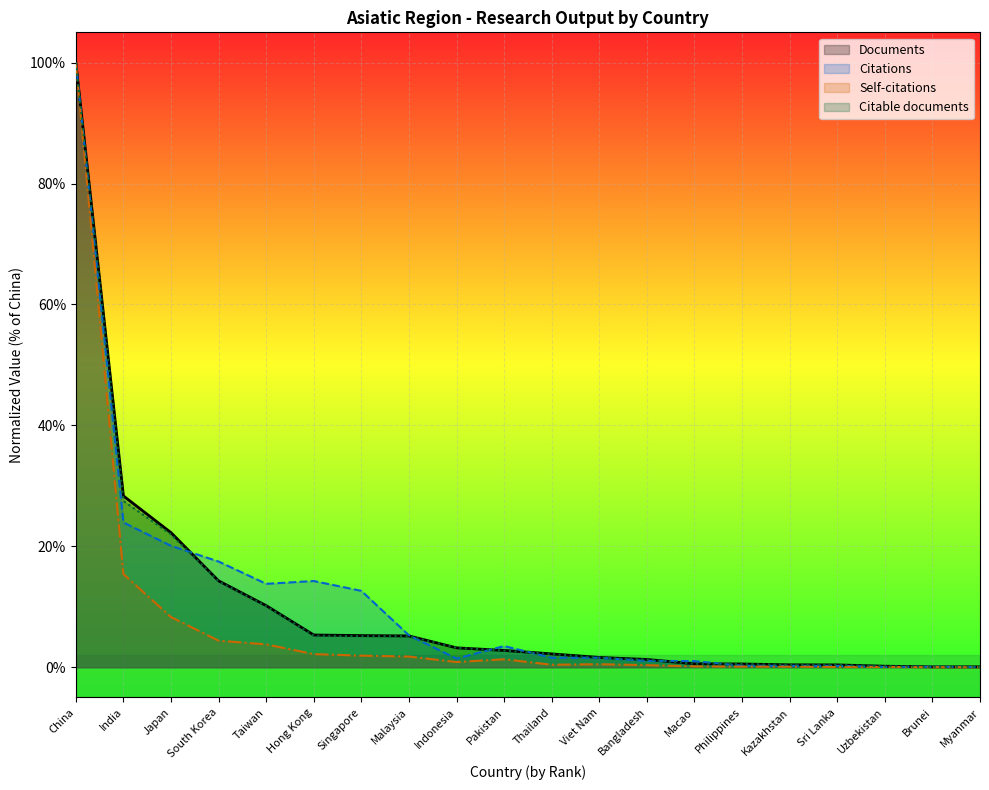

What are all the series names shown in the legend?

Documents, Citations, Self-citations, Citable documents